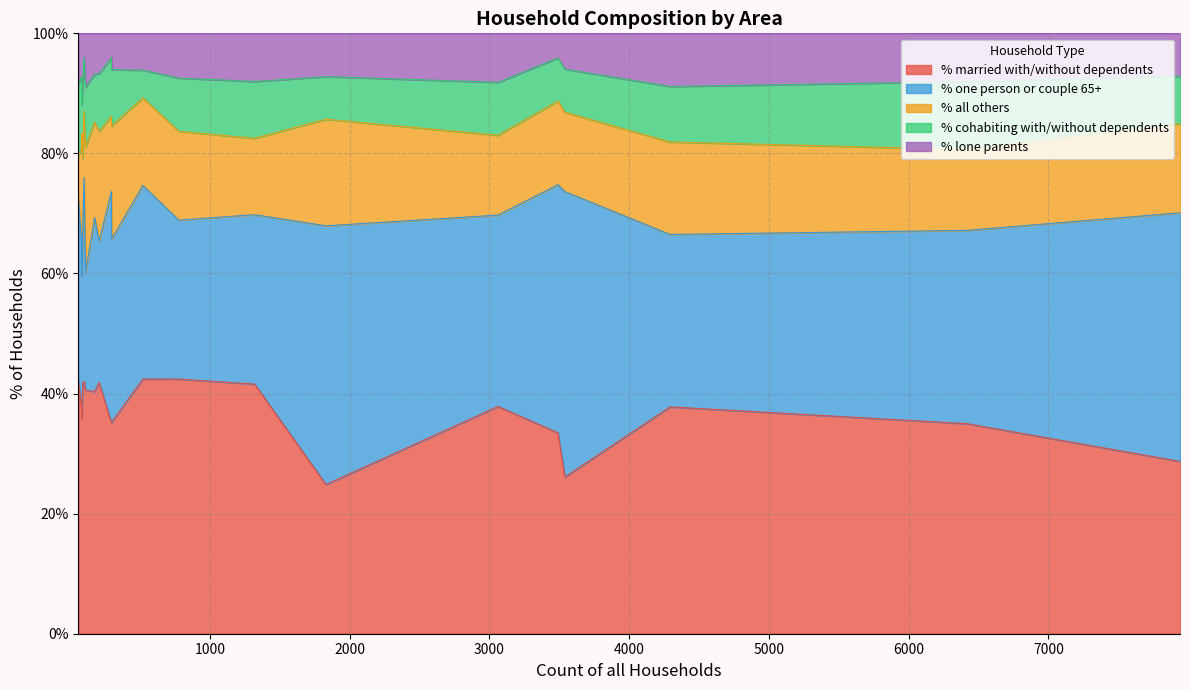

Rank the series at Holt from highest to lowest value.

% married with/without dependents, % one person or couple 65+, % all others, % lone parents, % cohabiting with/without dependents